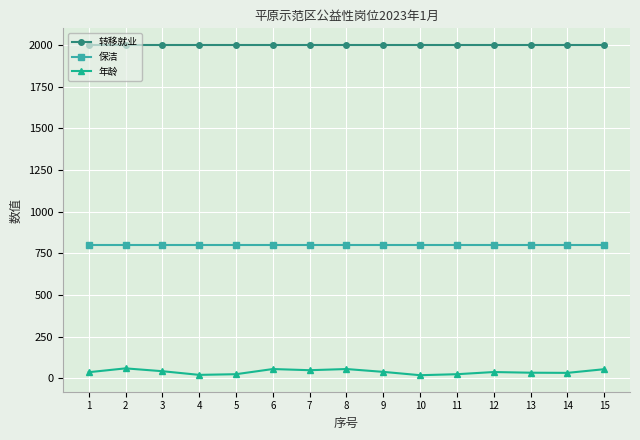

What are all the series names shown in the legend?

转移就业, 保洁, 年龄